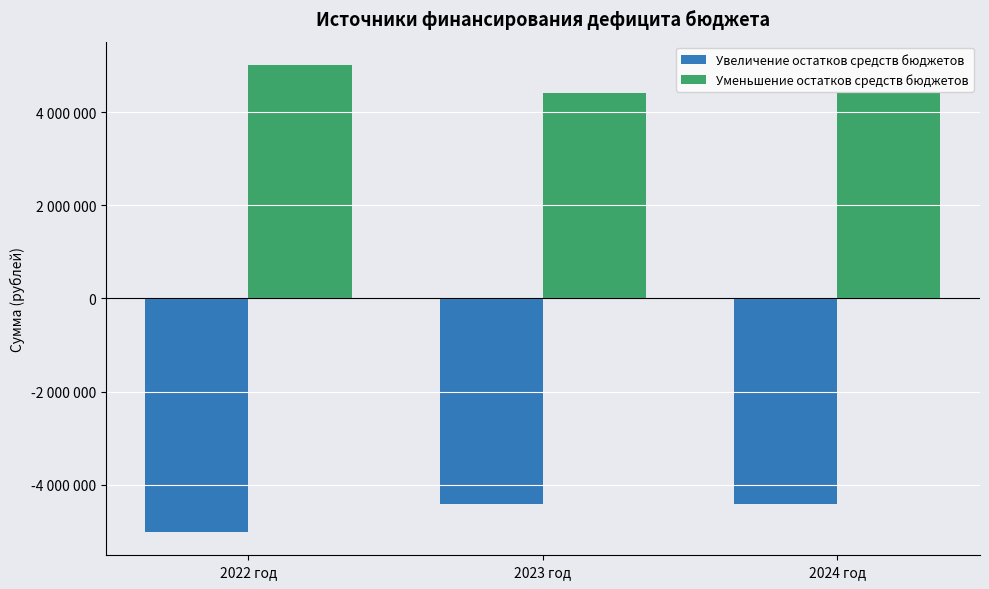

Reading left to right, list all the values displayed in this chart.

Увеличение остатков средств бюджетов: -5011420	-4410176	-4414351
Уменьшение остатков средств бюджетов: 5011420	4410176	4414351